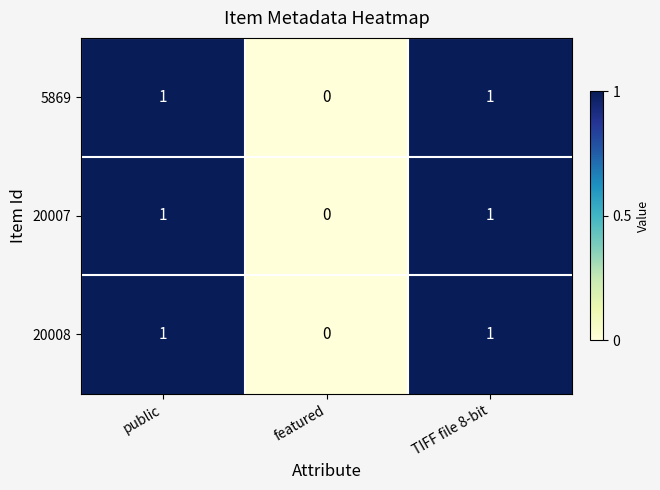

The value of 20008 at featured is 0. True or false?

True